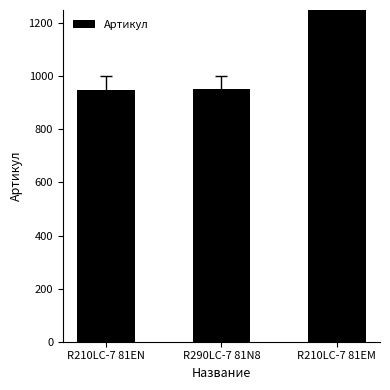

How many values exceed 951?

1